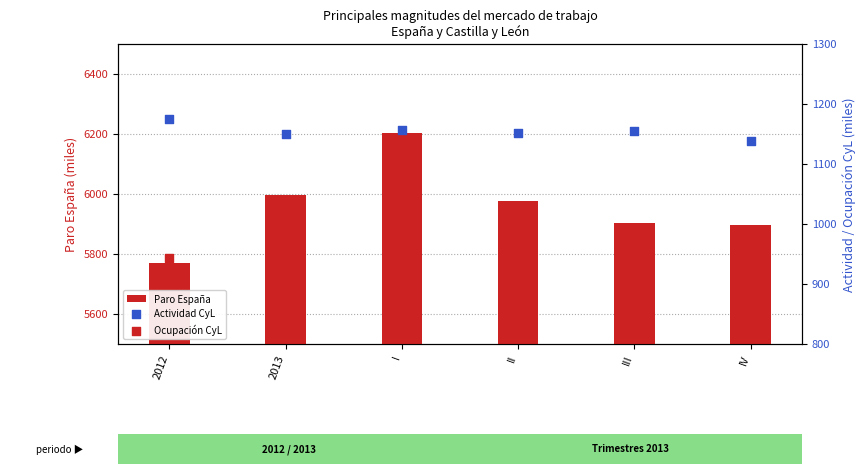

What are all the series names shown in the legend?

Paro España, Actividad CyL, Ocupación CyL